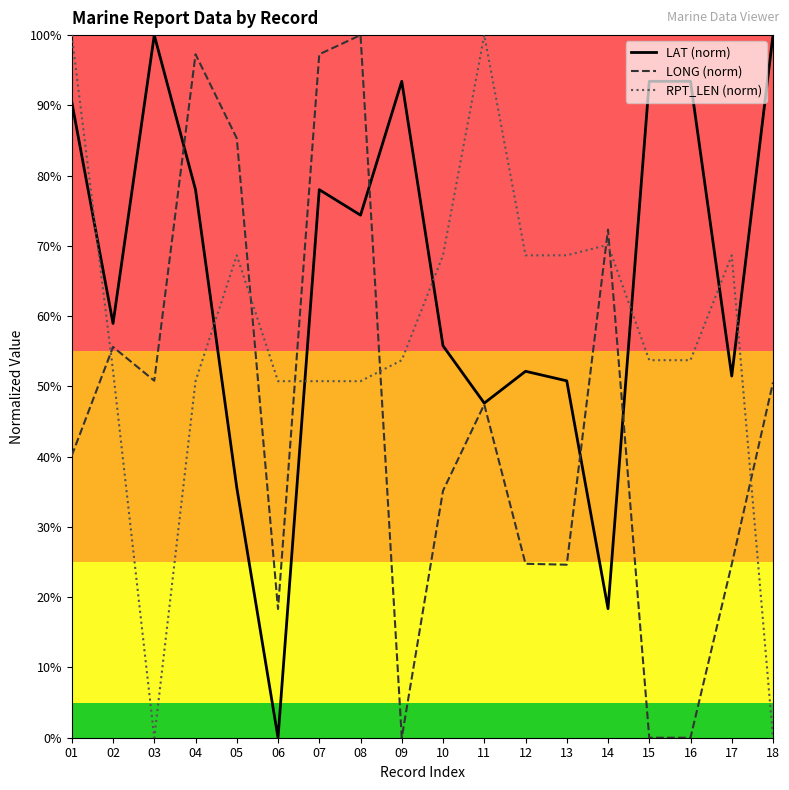

What is the sum of all LAT (norm) values?

1171.9